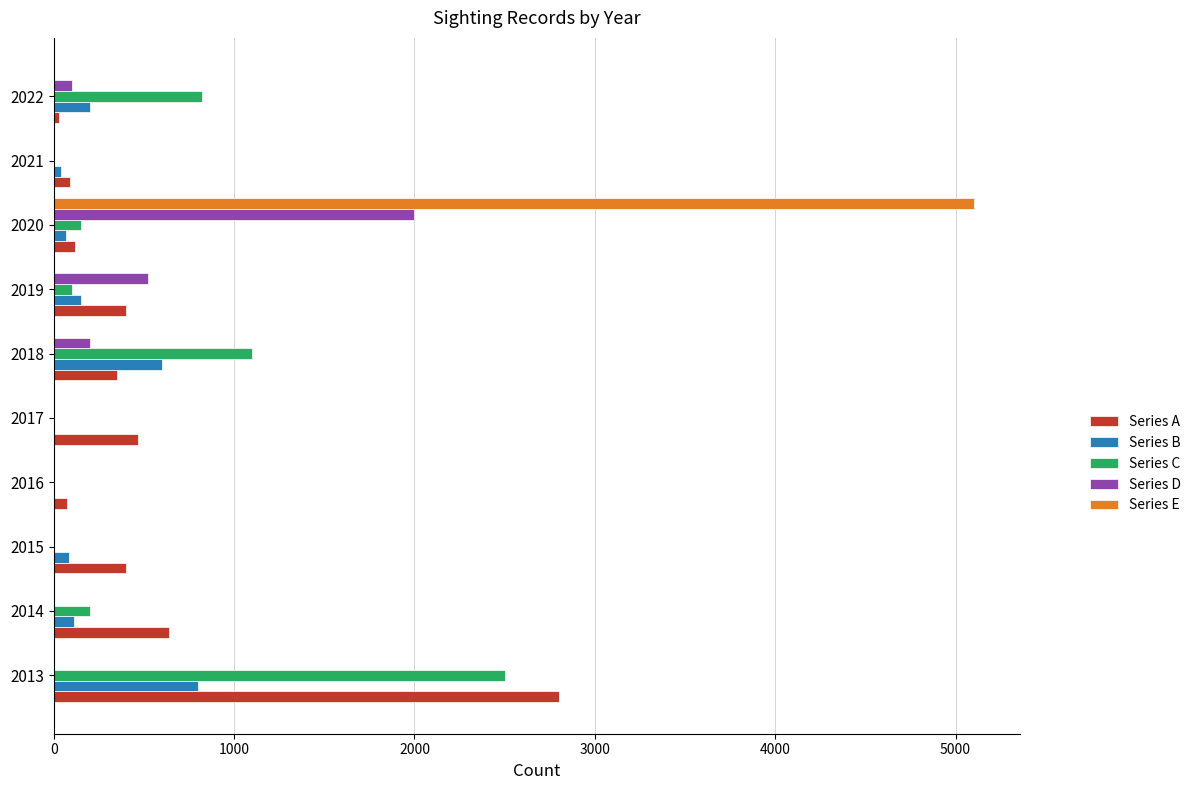

Which series has the widest spread of values?

Series E